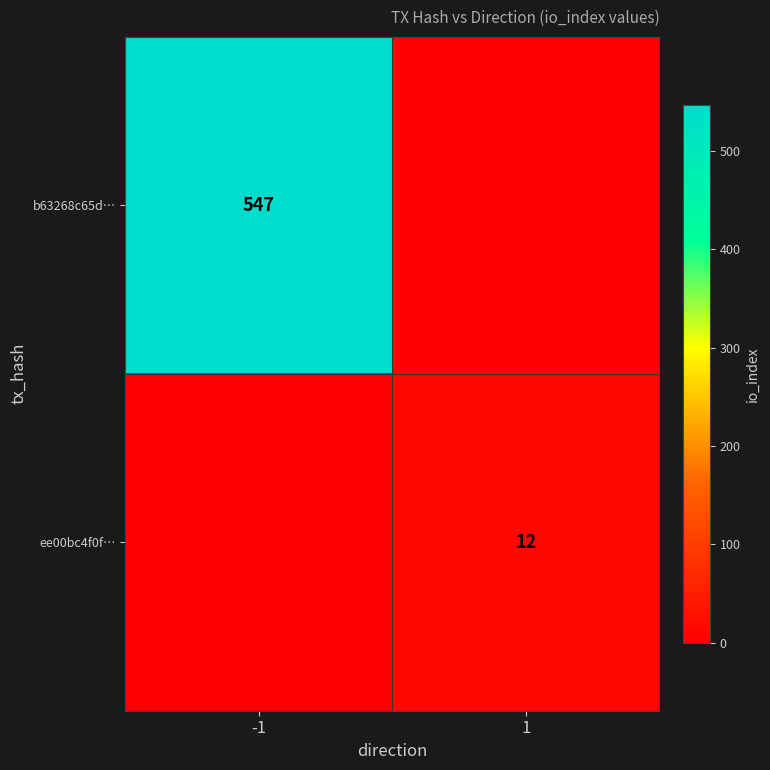

The b63268c65d… series shows 547 at -1. True or false?

True